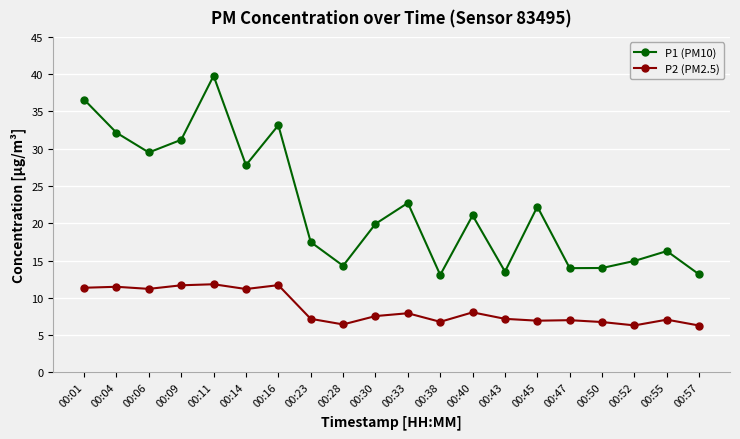

In P2 (PM2.5), how many points are lower than both neighbors (excluding endpoints)?

6